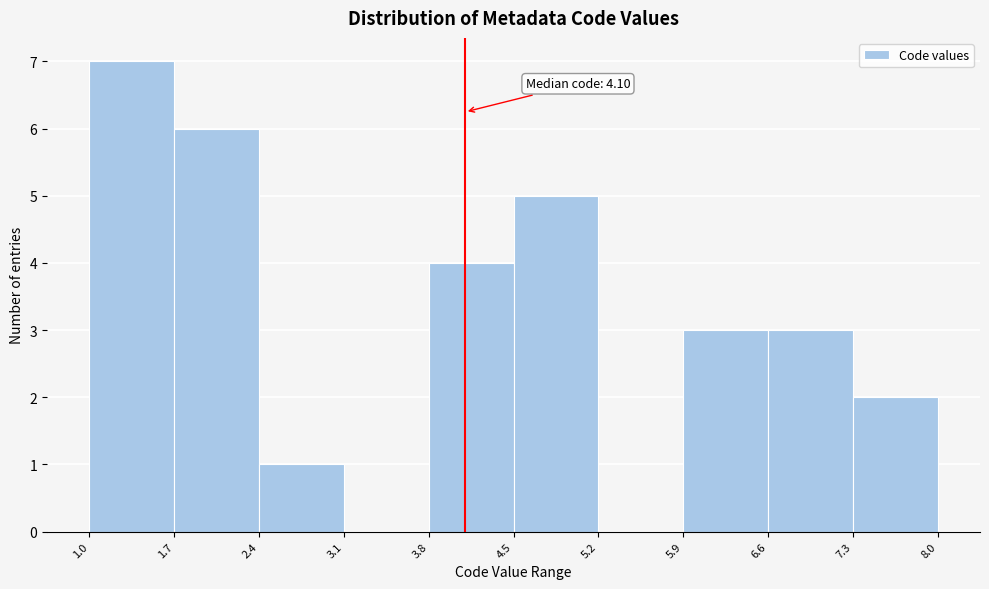

Over which range of the x-axis is the bar tallest?

1.0 to 1.7